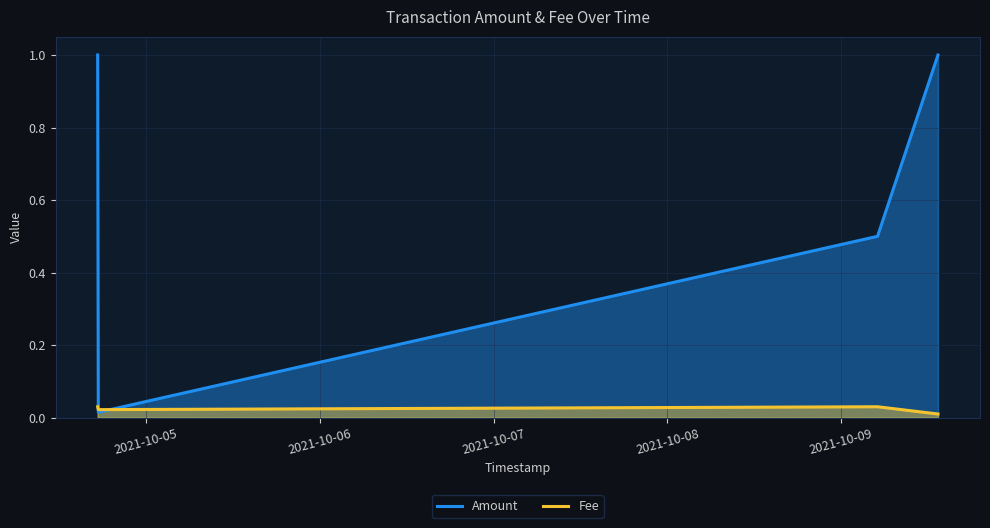

Rank the series by their average value, from lowest to highest.

Fee, Amount